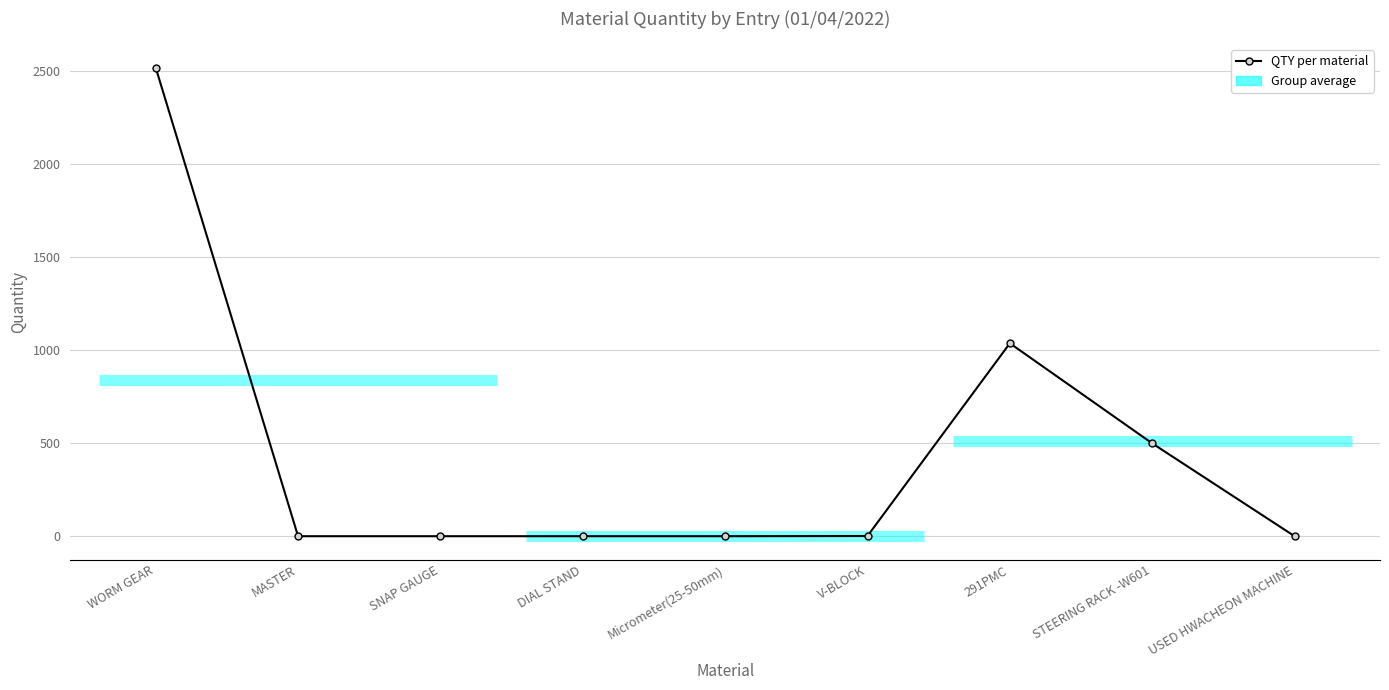

Count the number of values greater than 1.

4